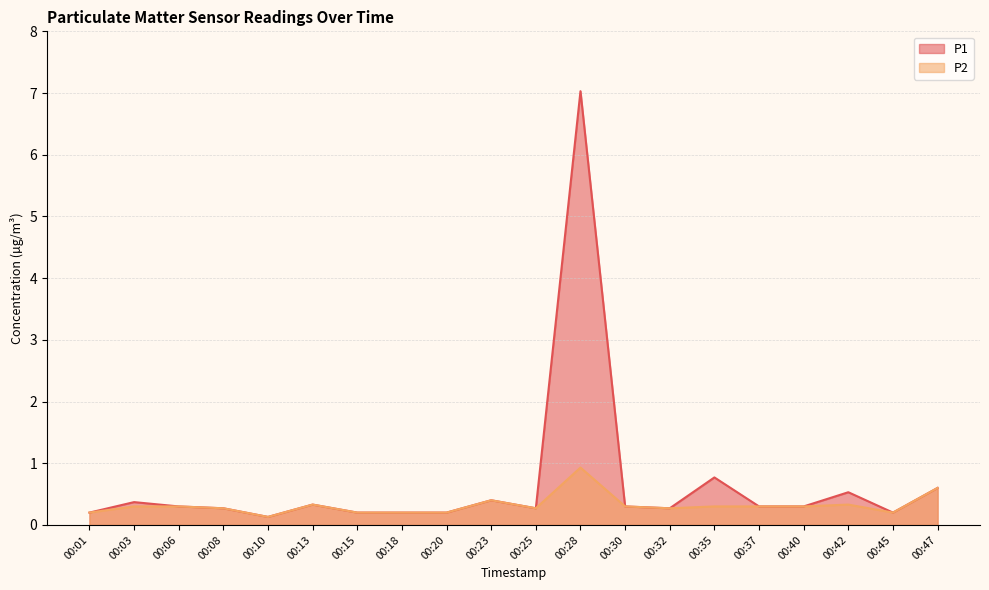

How many distinct data groups are displayed?

2